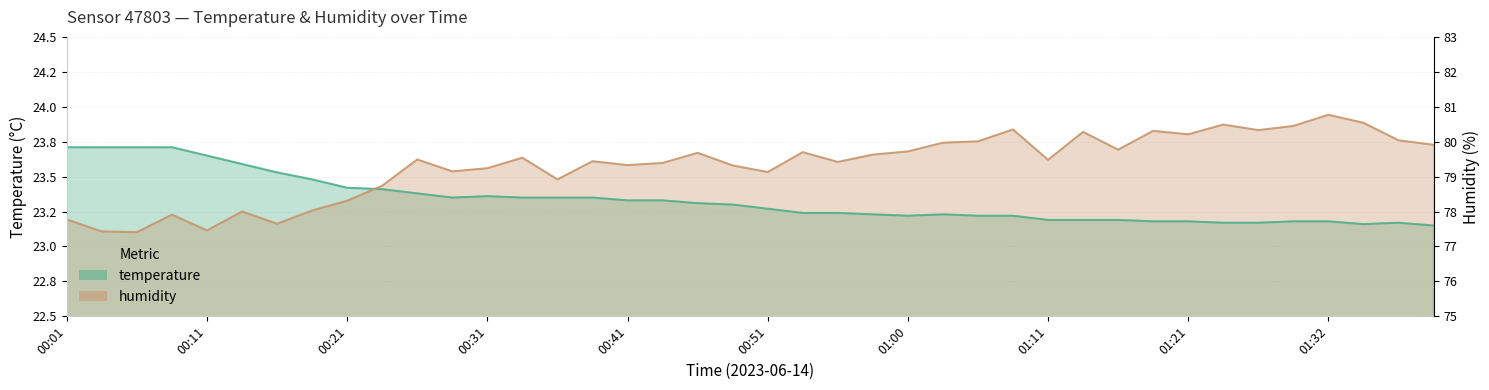

Which category has the highest value in the humidity series?

01:32